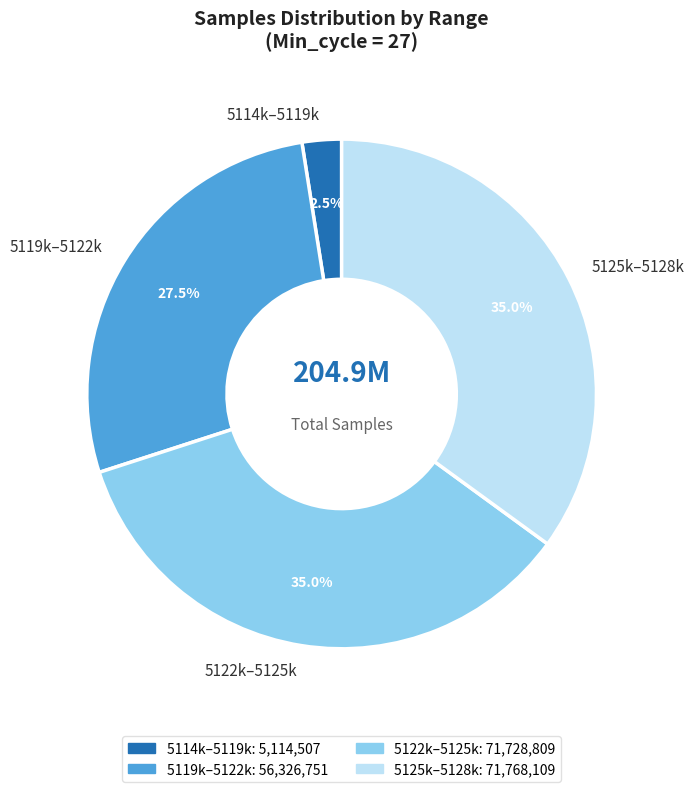

What percentage do 5122k–5125k and 5119k–5122k together represent?

62.5%